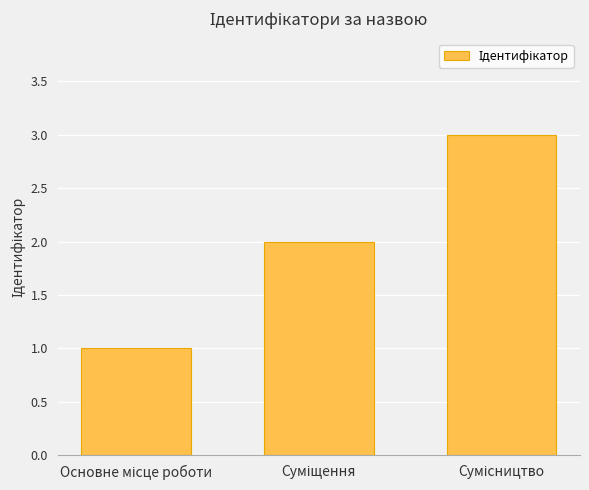

What is the greatest value displayed?

3